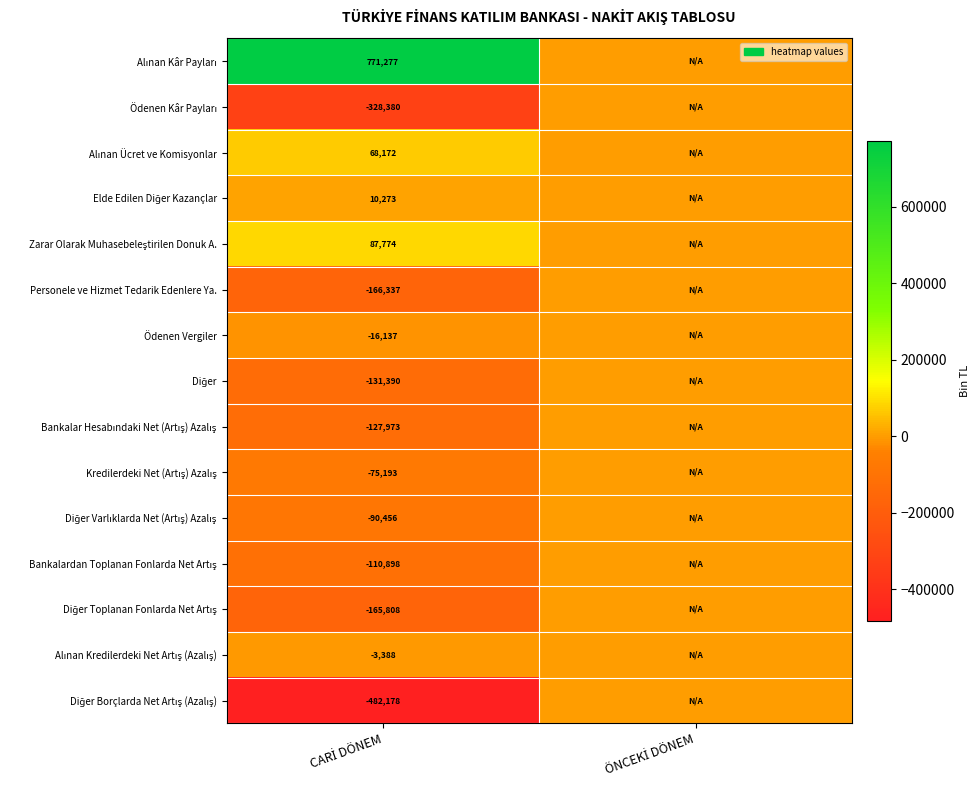

Count the number of categories in the chart.

2